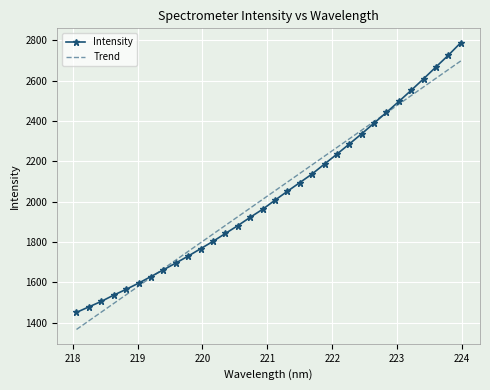

Which series has the largest range (max minus min)?

Intensity